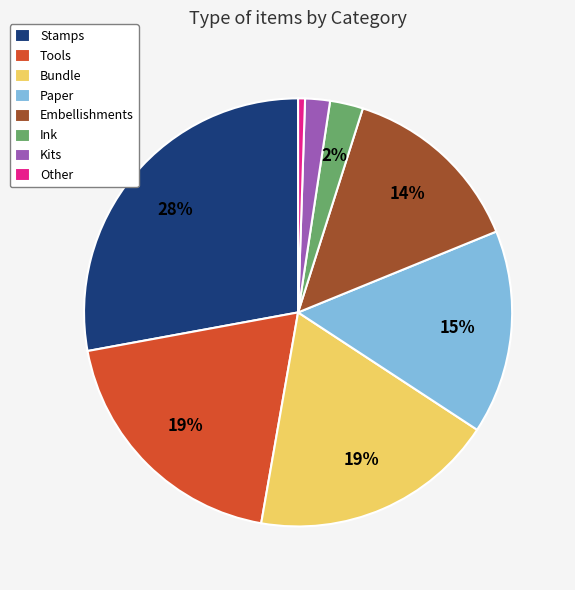

Count the number of slices in the pie.

8